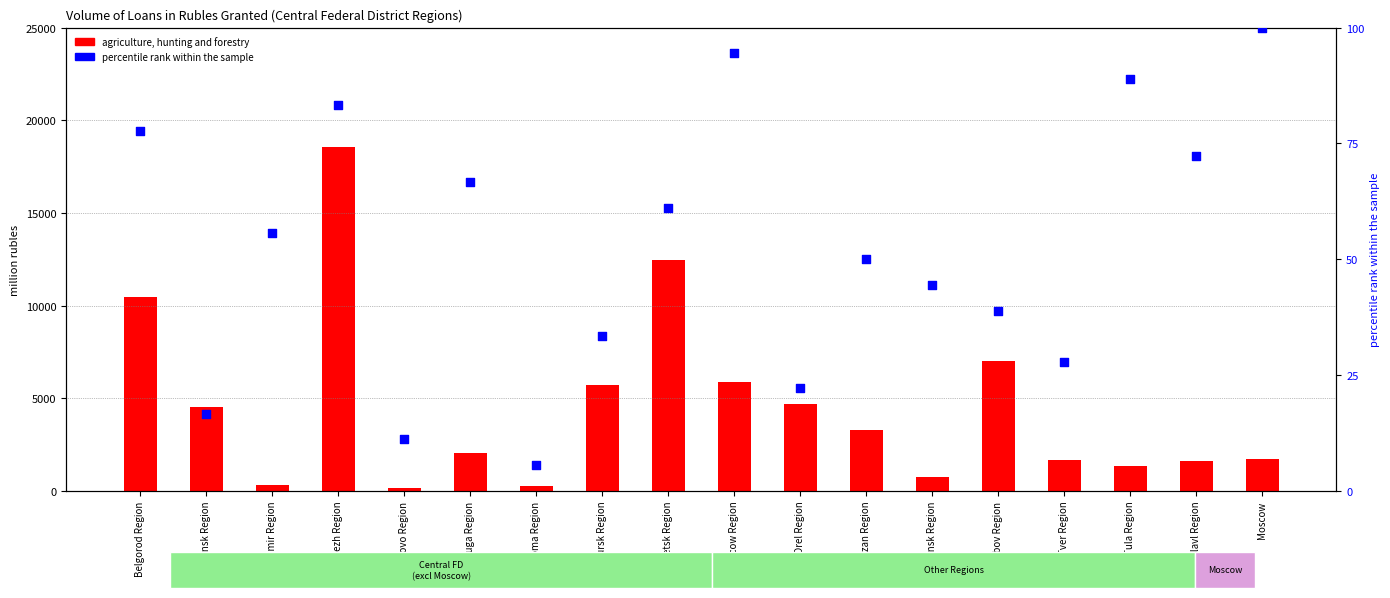

Is the value of agriculture, hunting and forestry at Vladimir Region greater than the value of percentile rank within the sample at Ivanovo Region?

Yes